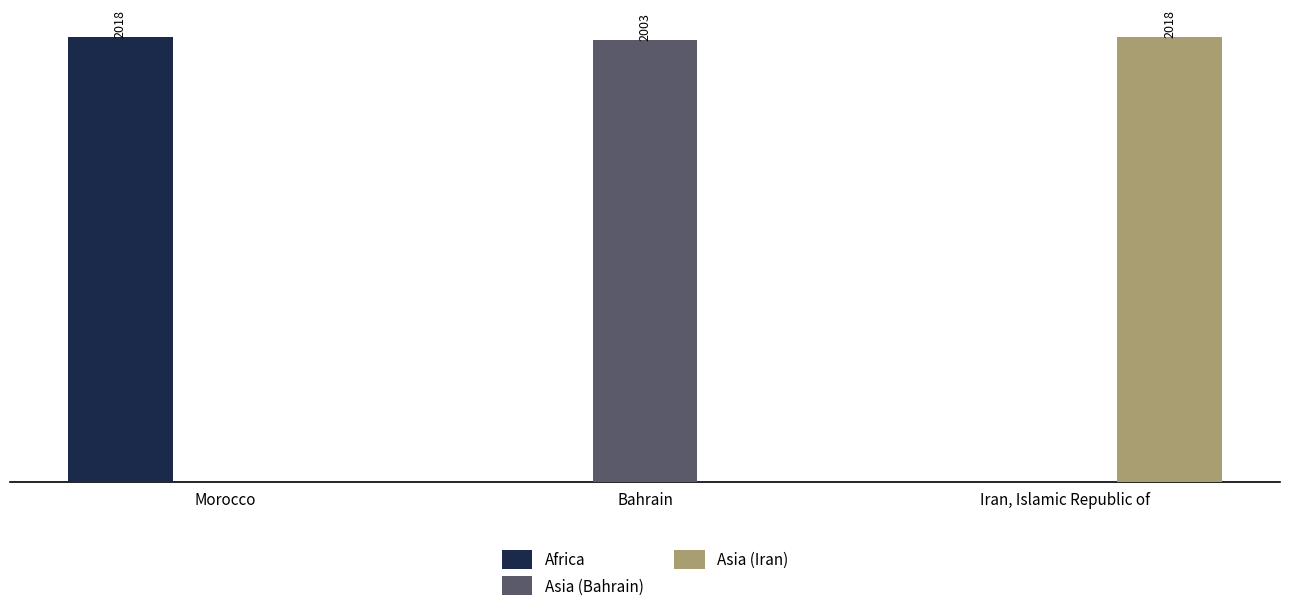

At which category is the sum across all series the highest?

Morocco